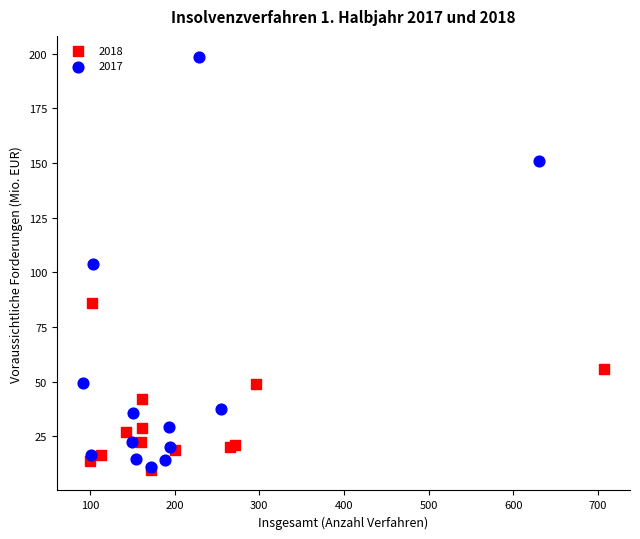

Which series reaches the maximum Y coordinate?

2017